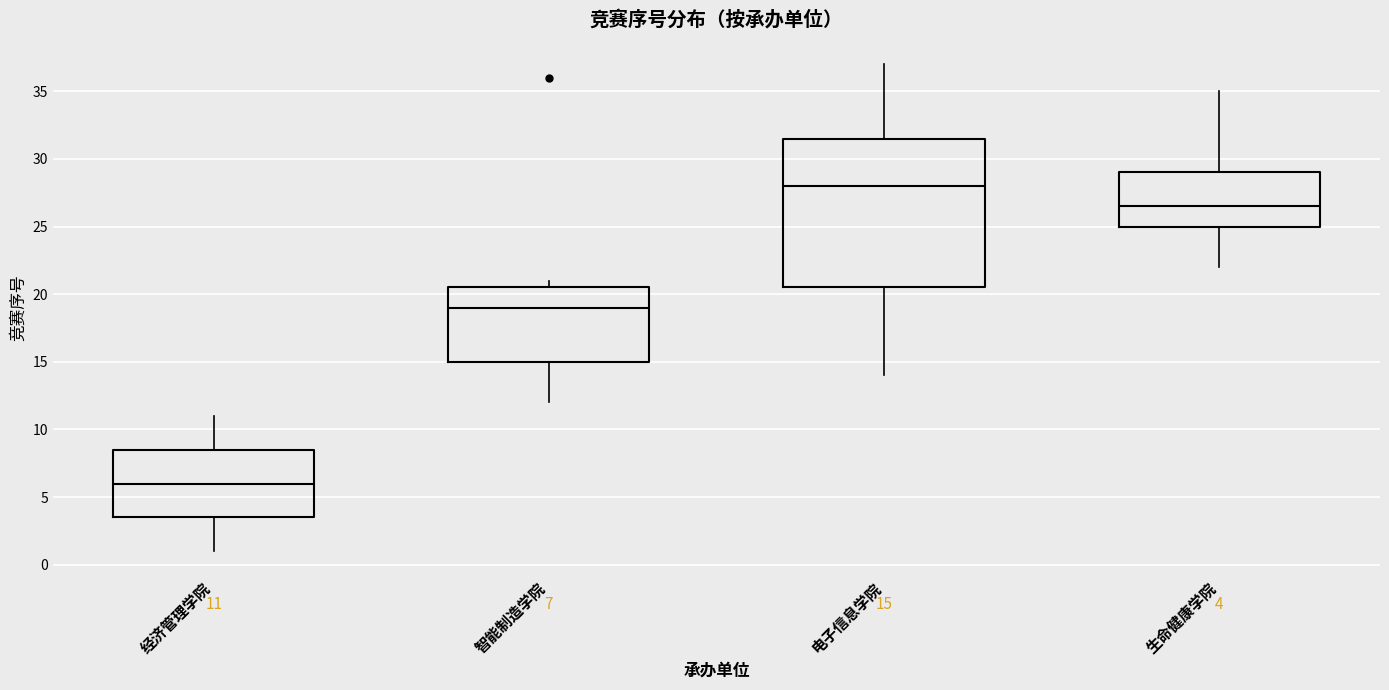

Which box is the tallest, from its lower edge to its upper edge?

电子信息学院